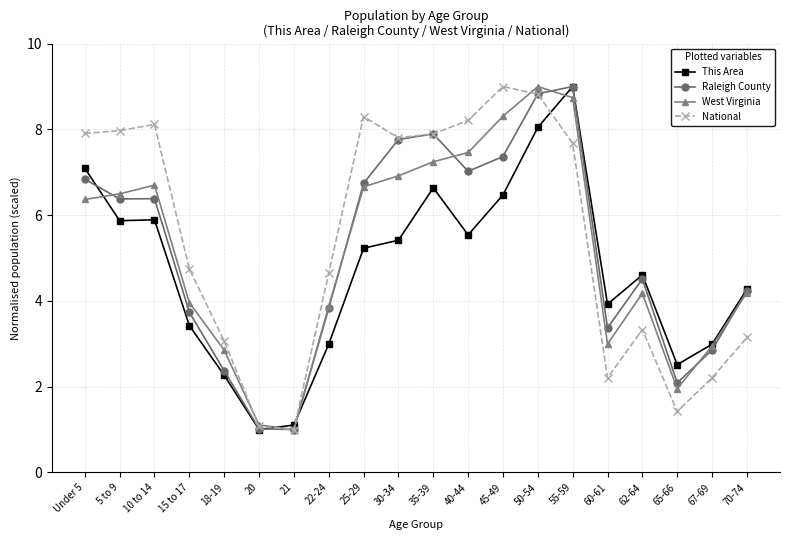

After their last crossing, which series has the higher values: This Area or National?

This Area